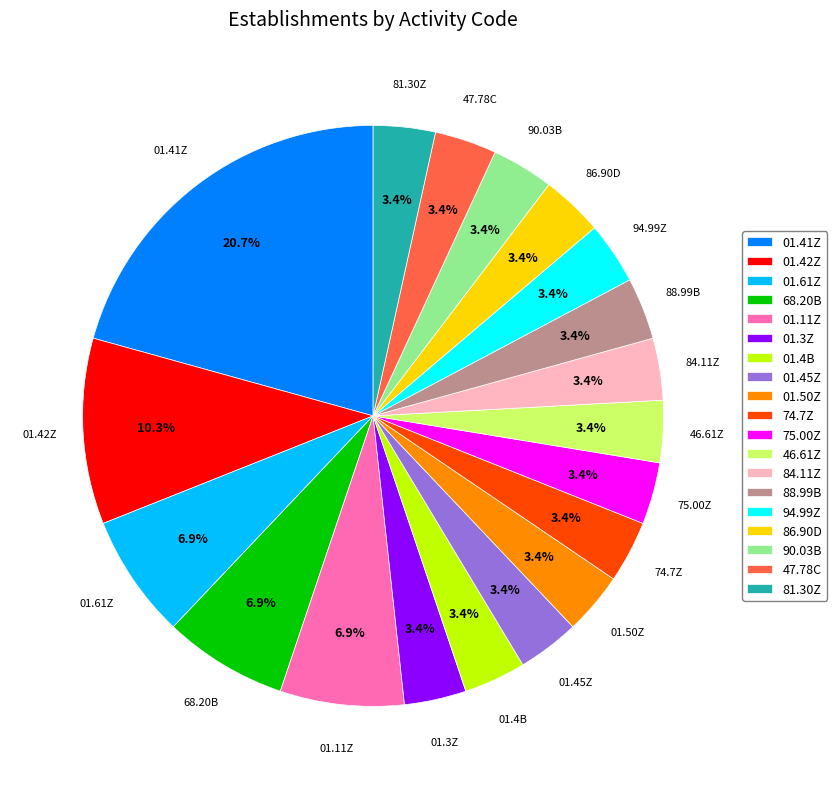

What percentage is the 75.00Z slice, to the nearest percent?

3%